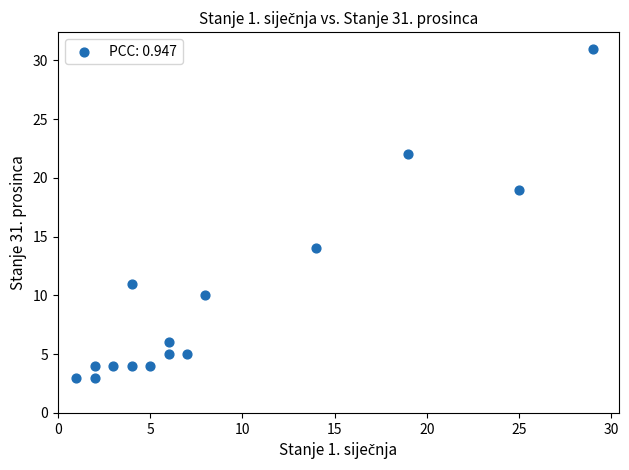

What Y value in the scatter plot is closest to 17?

19